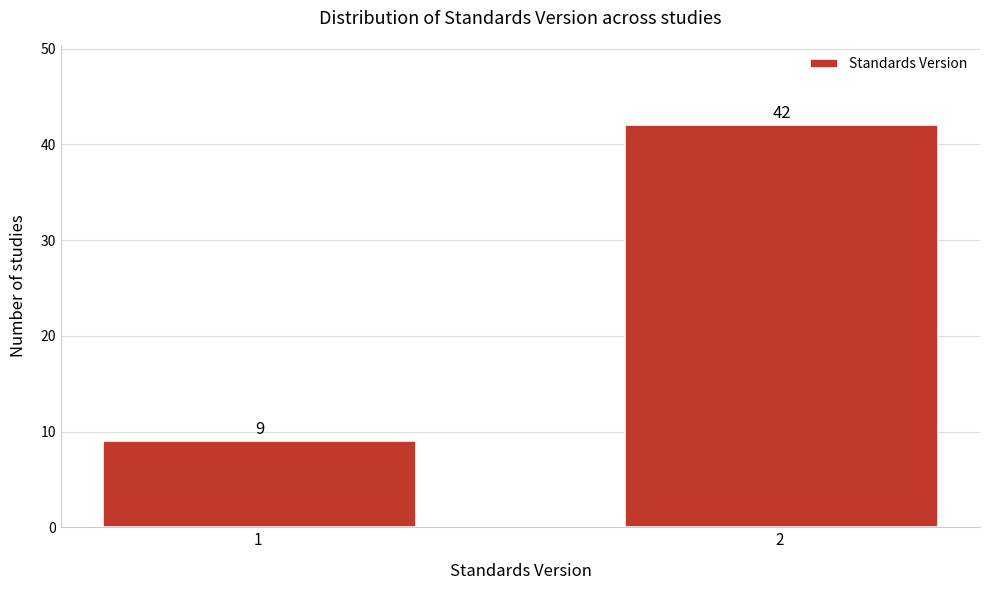

Reading right to left, transcribe all the data shown in this chart.

2 =42	1 =9